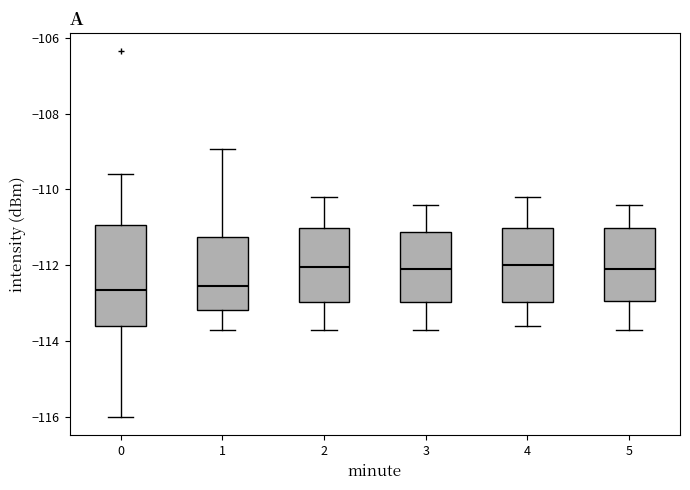

Reading left to right, read every box against the y-axis: the position of its median line, the range the box covers, and the ends of its whiskers. The values are not printed on the chart, so give them approximately, as read against the axis.

0: median -112.6, box -113.6 to -111.0, whiskers -116.0 to -109.6
1: median -112.6, box -113.2 to -111.2, whiskers -113.6 to -109.0
2: median -112.0, box -113.0 to -111.0, whiskers -113.6 to -110.2
3: median -112.0, box -113.0 to -111.2, whiskers -113.6 to -110.4
4: median -112.0, box -113.0 to -111.0, whiskers -113.6 to -110.2
5: median -112.0, box -113.0 to -111.0, whiskers -113.6 to -110.4